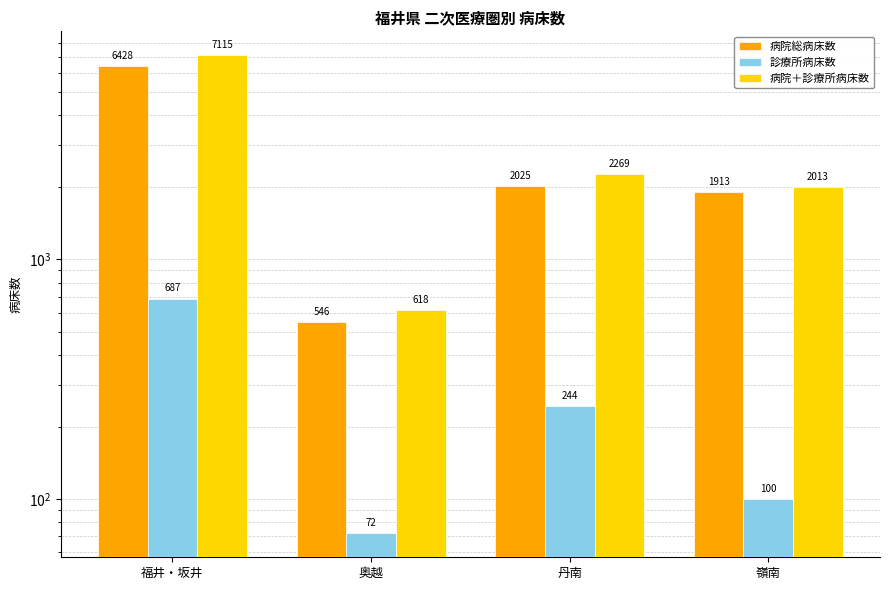

Where does the 病院＋診療所病床数 series first go above 2269?

福井・坂井